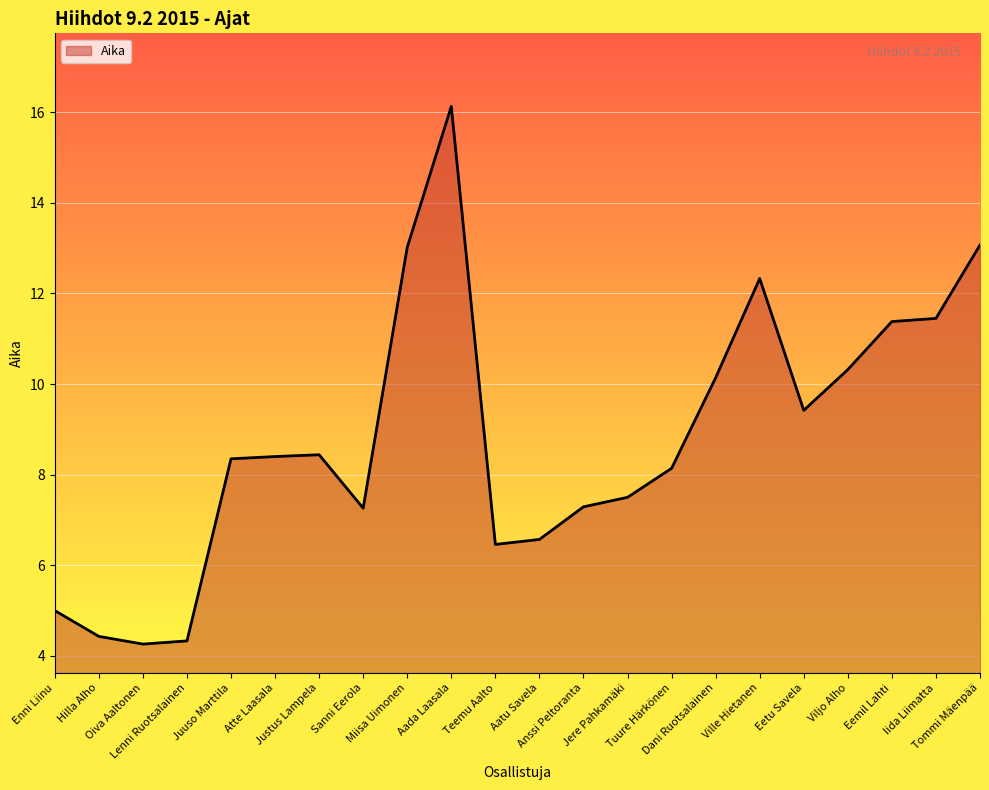

How many distinct data groups are displayed?

1